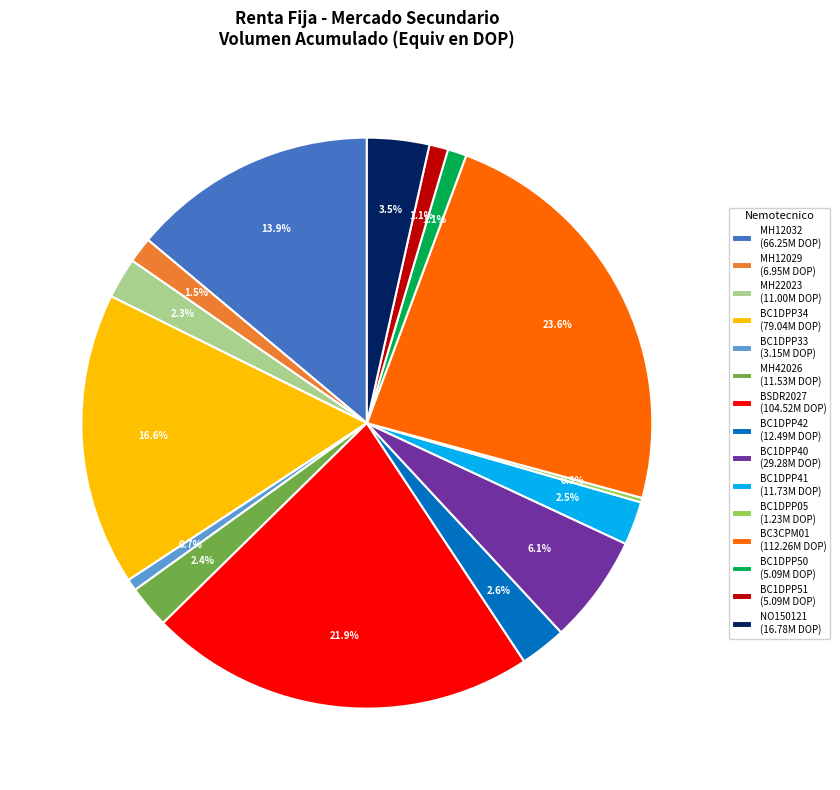

Does any single category account for the majority?

No